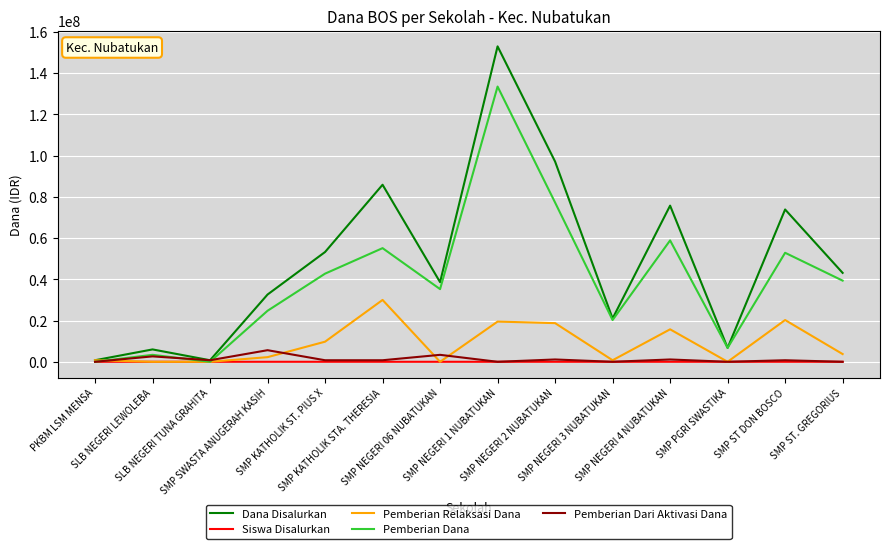

At how many categories does at least one series exceed 133873043?

1